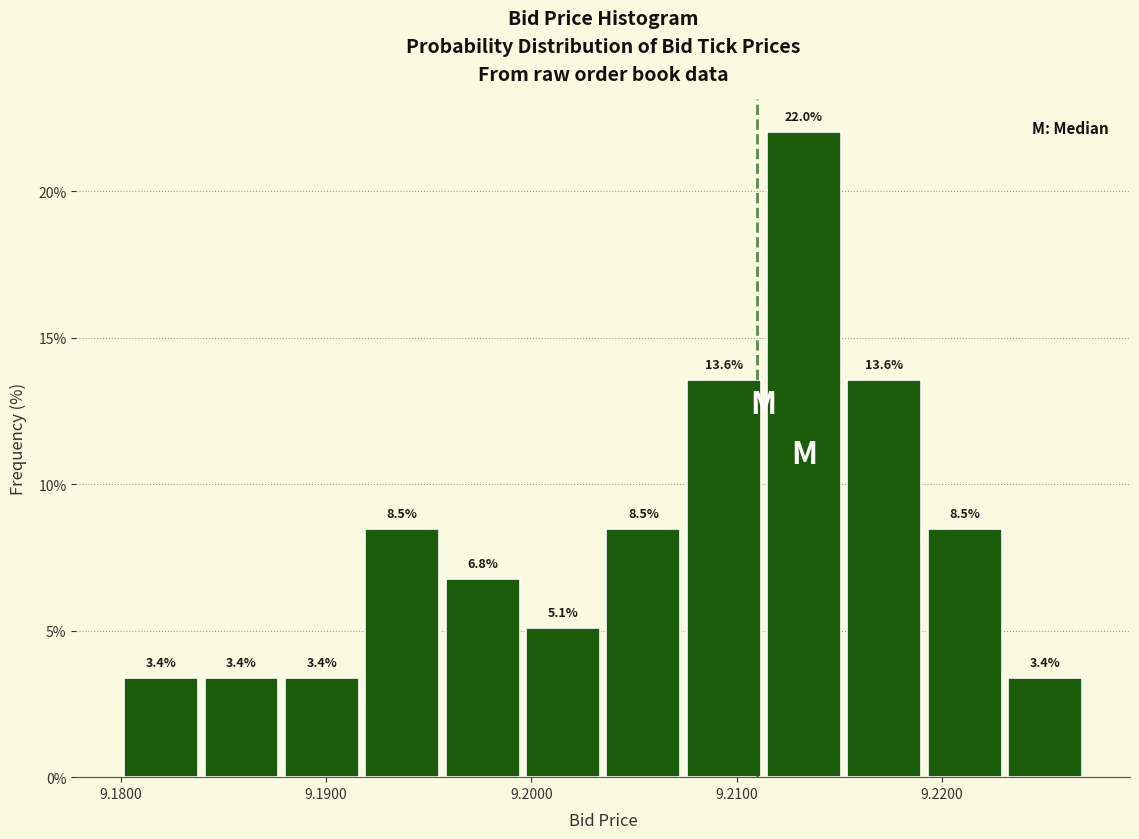

Read against the x-axis, roughly where is the centre of the tallest bar?

9.213